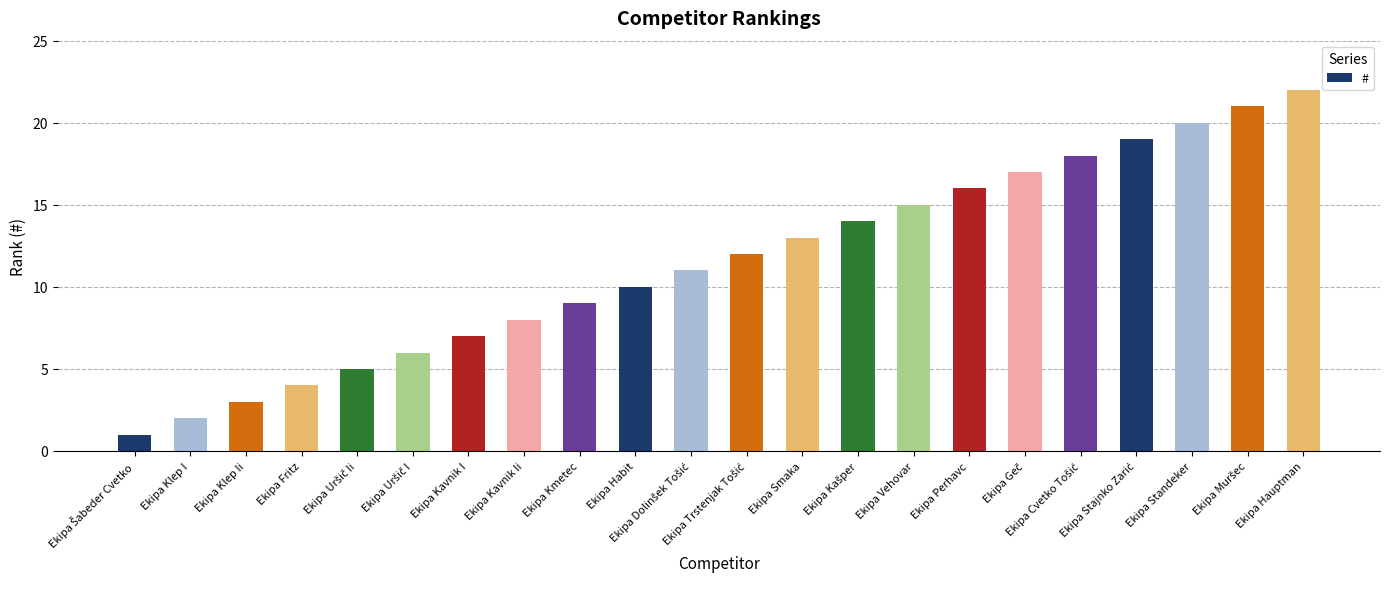

The value at Ekipa Klep Ii is 3. True or false?

True